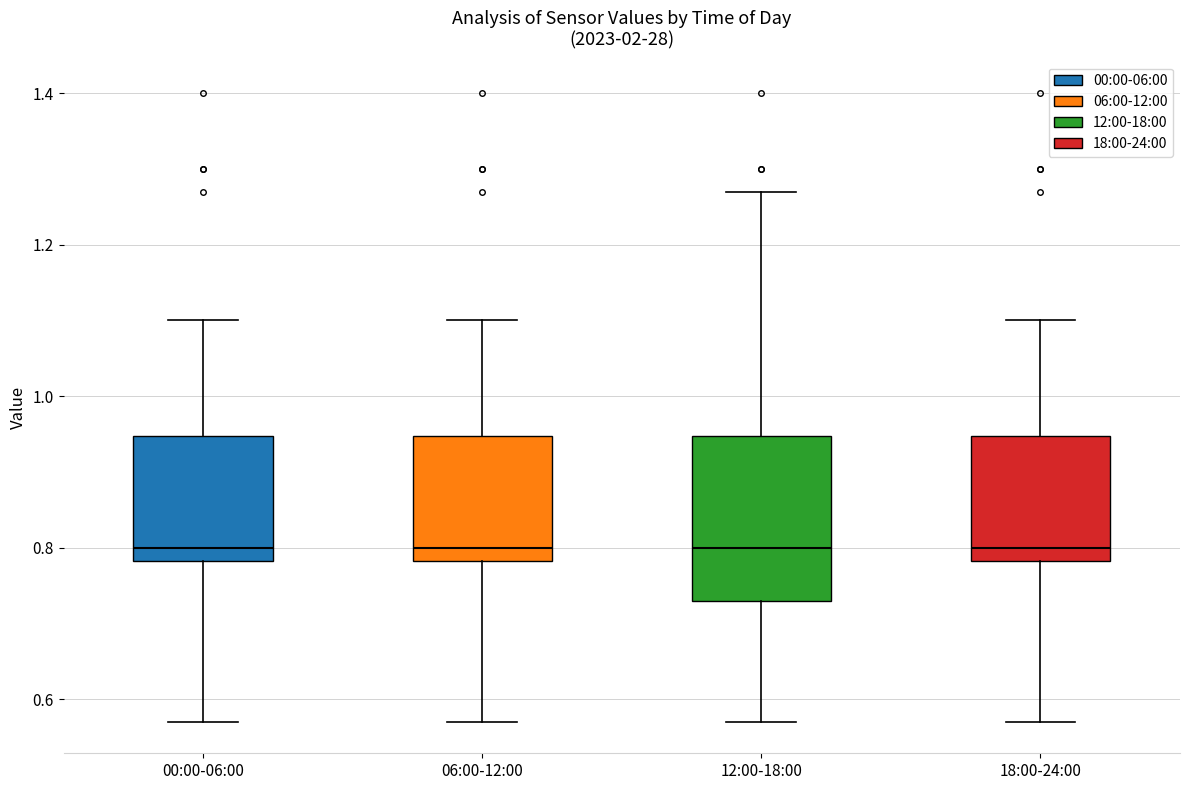

Where is the lower edge of the box for 12:00-18:00 on the y-axis? The values are not printed on the chart, so give them approximately, as read against the axis.

0.74